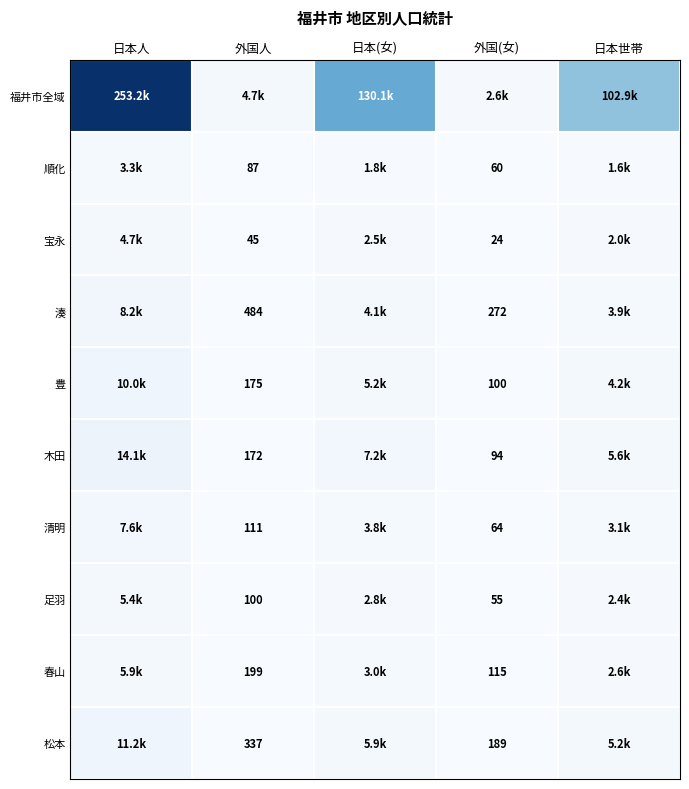

Which series has the largest range (max minus min)?

福井市全域